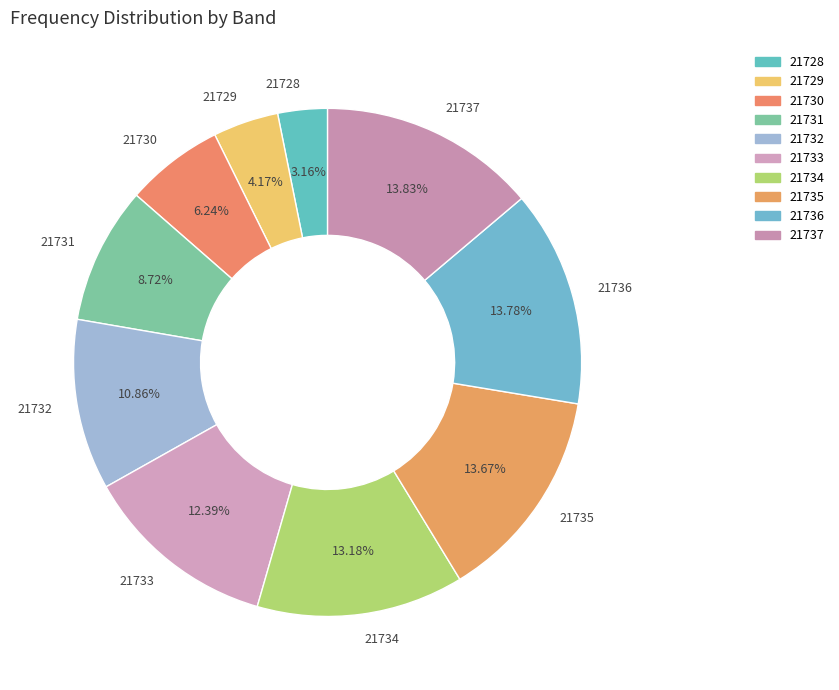

How much of the chart is everything except 21737?

86.2%